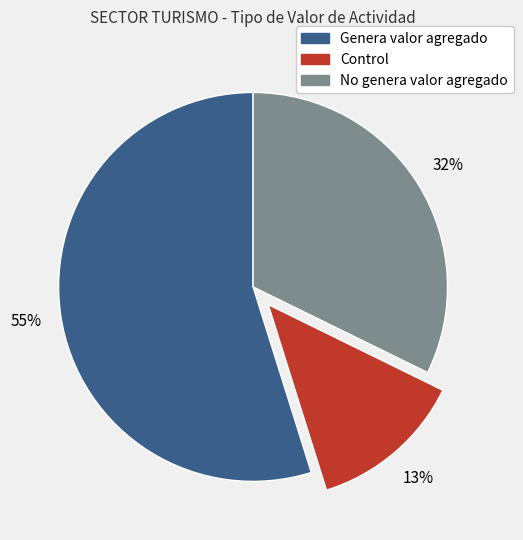

True or false: No genera valor agregado accounts for 32% of the total.

True